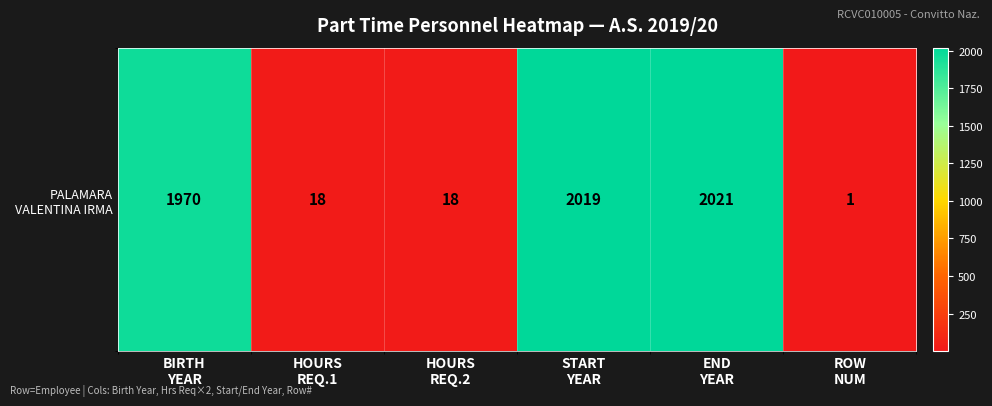

Which category has the highest value across all series?

END
YEAR